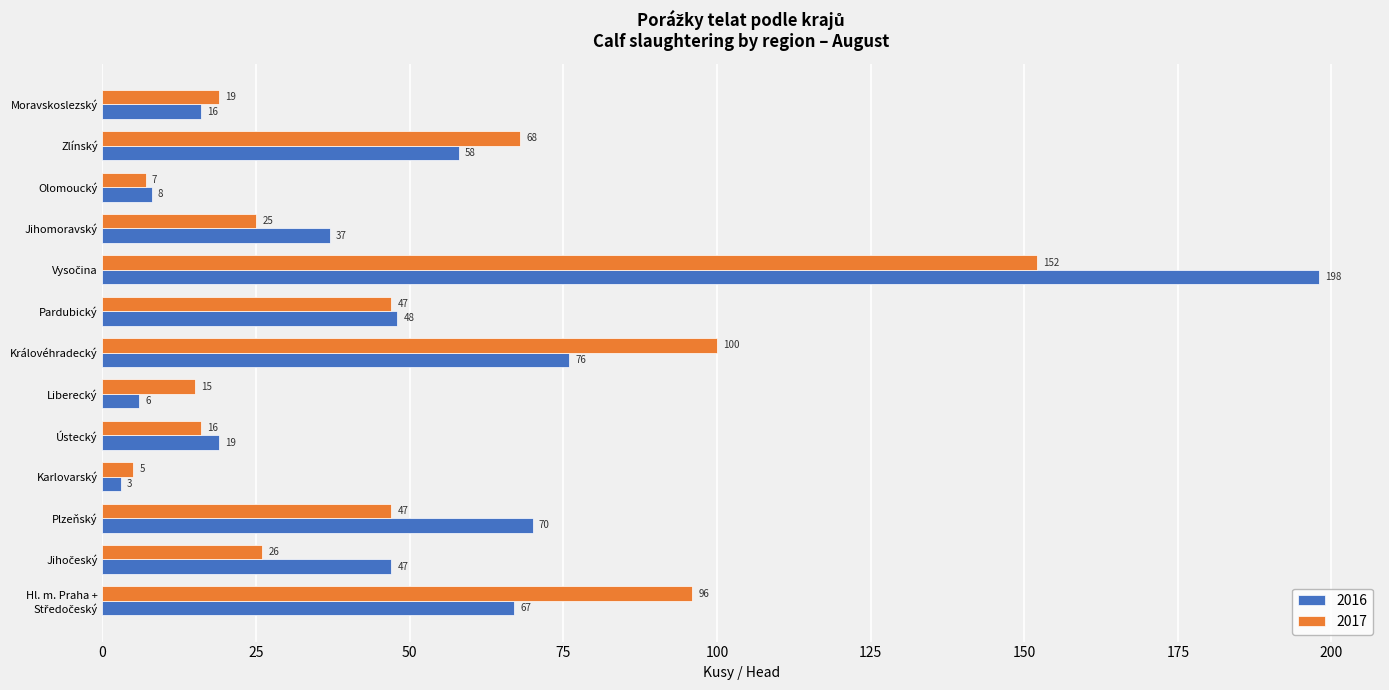

What is the sum of the 2016 values at Pardubický and Karlovarský?

51